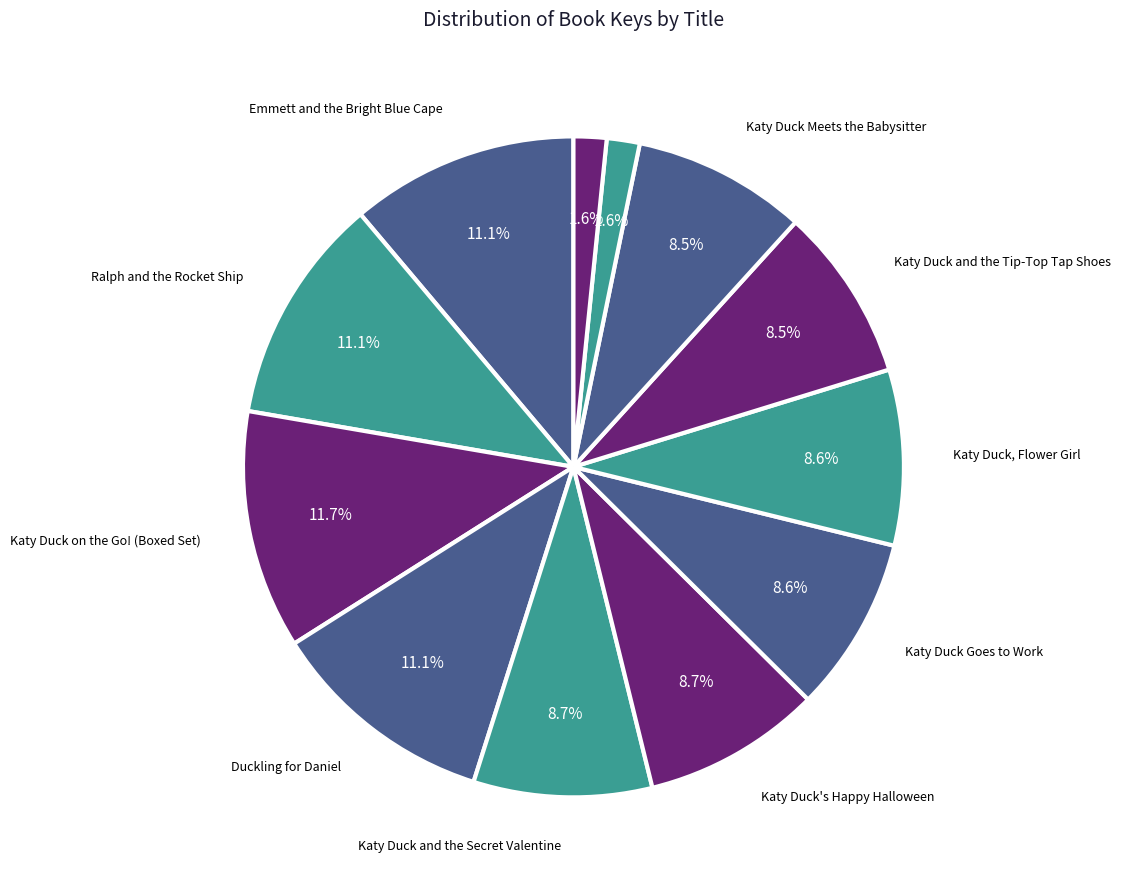

Count the number of slices in the pie.

12